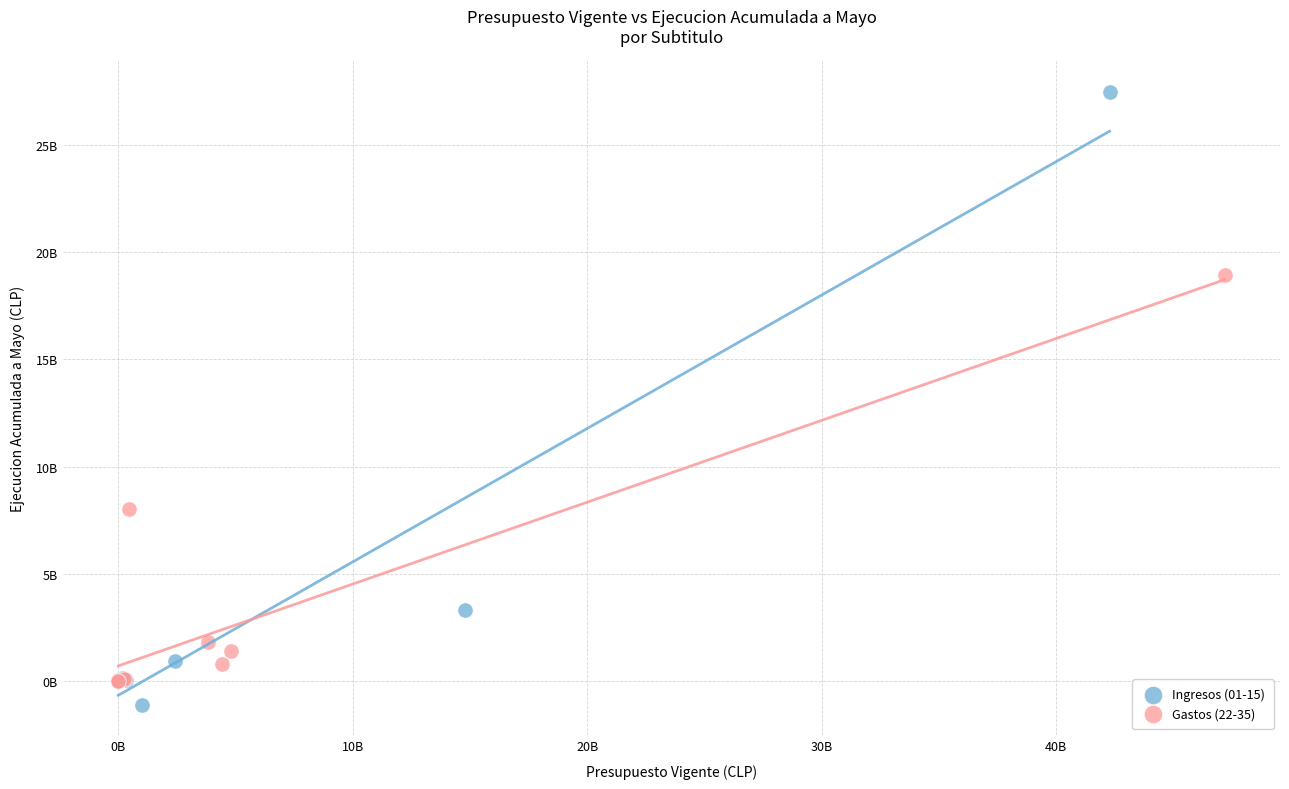

Which series reaches the maximum Y coordinate?

Ingresos (01-15)